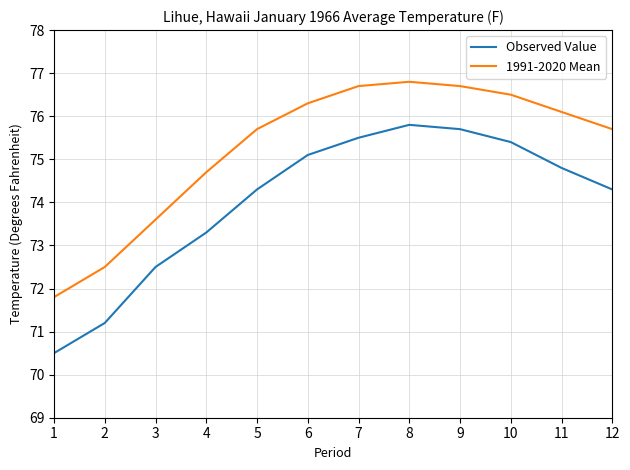

Is it true that 1991-2020 Mean equals 76.8 at 8?

True